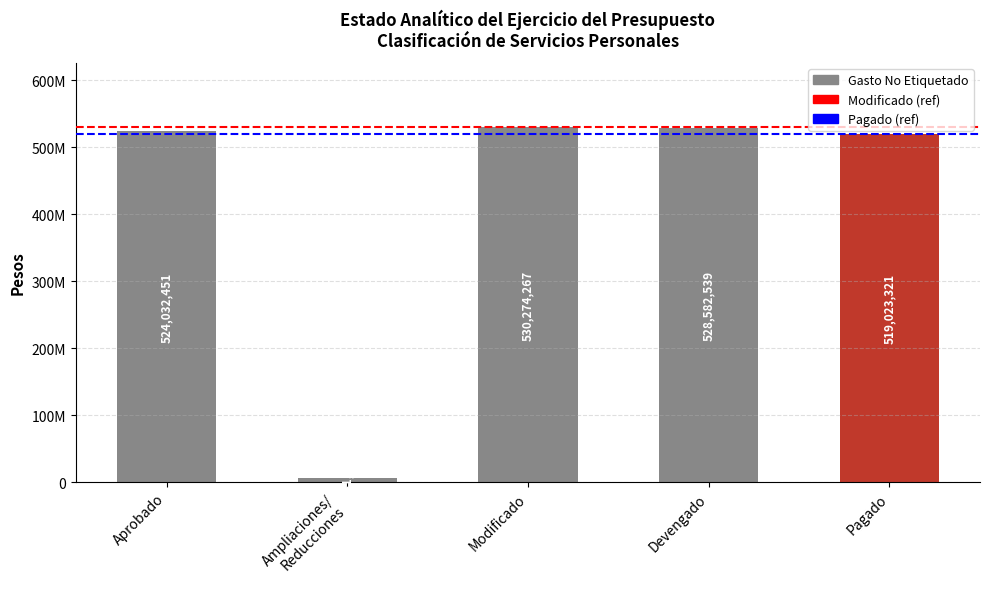

Reading left to right, list all the values displayed in this chart.

524032451.0	6241815.6	530274266.6	528582539.2	519023321.1